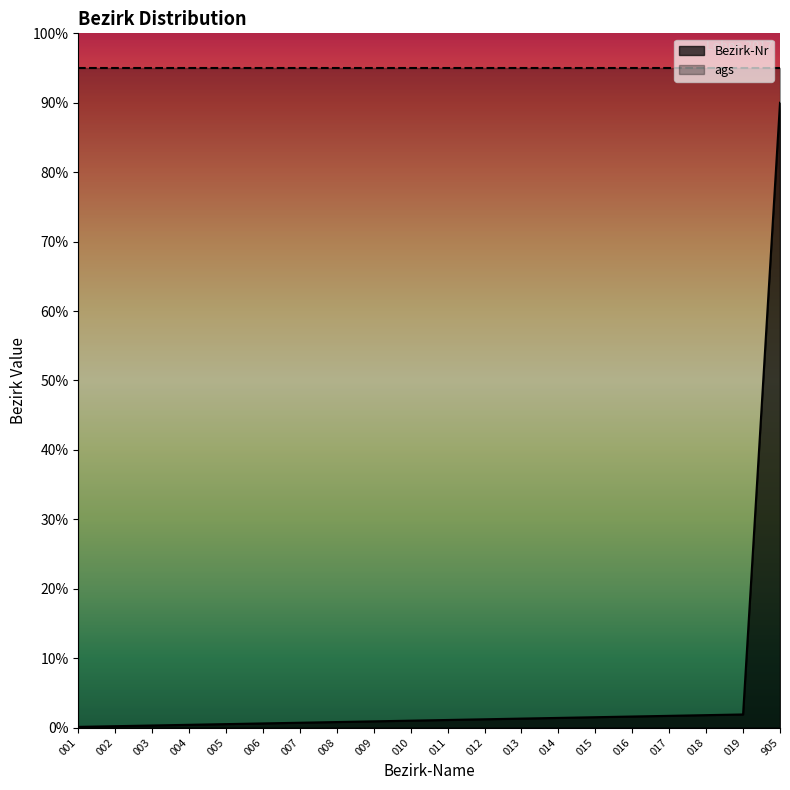

How many lines are shown in the chart?

1